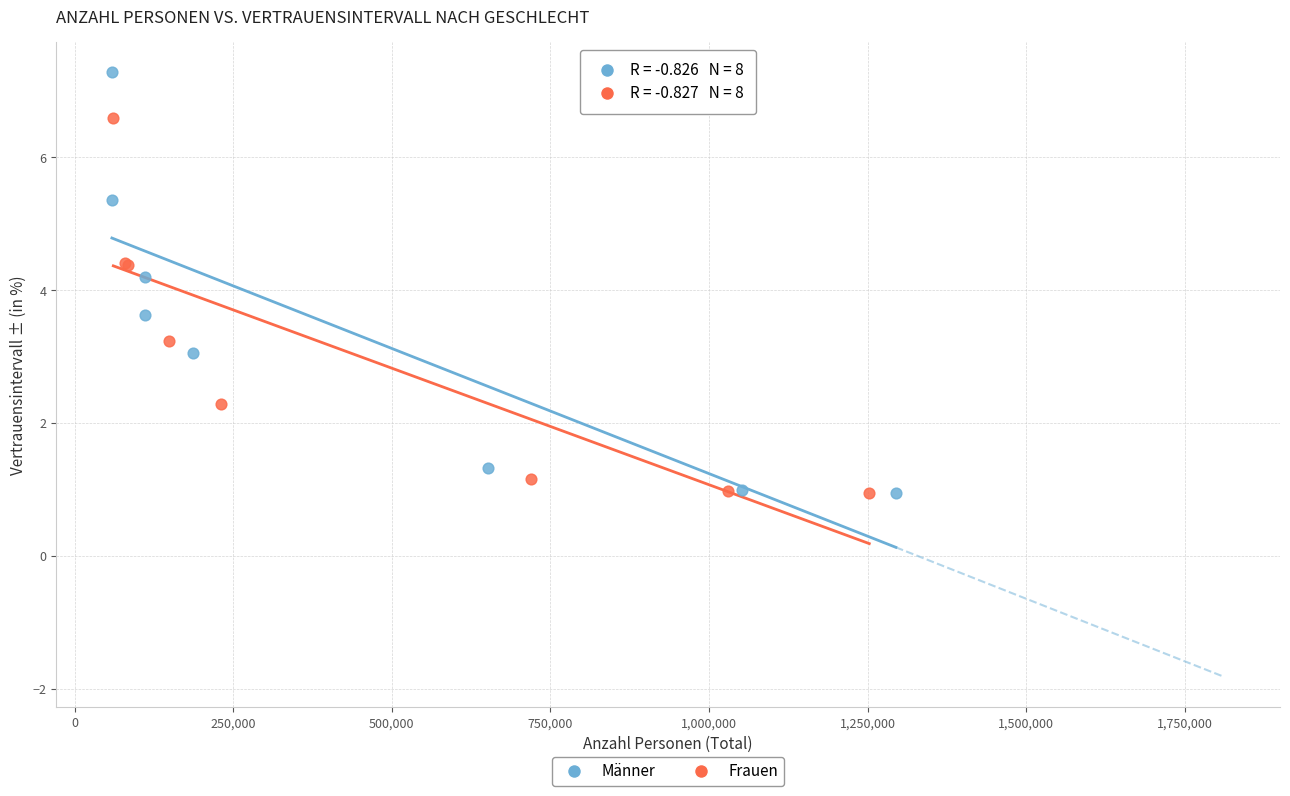

Which series reaches the maximum Y coordinate?

Männer